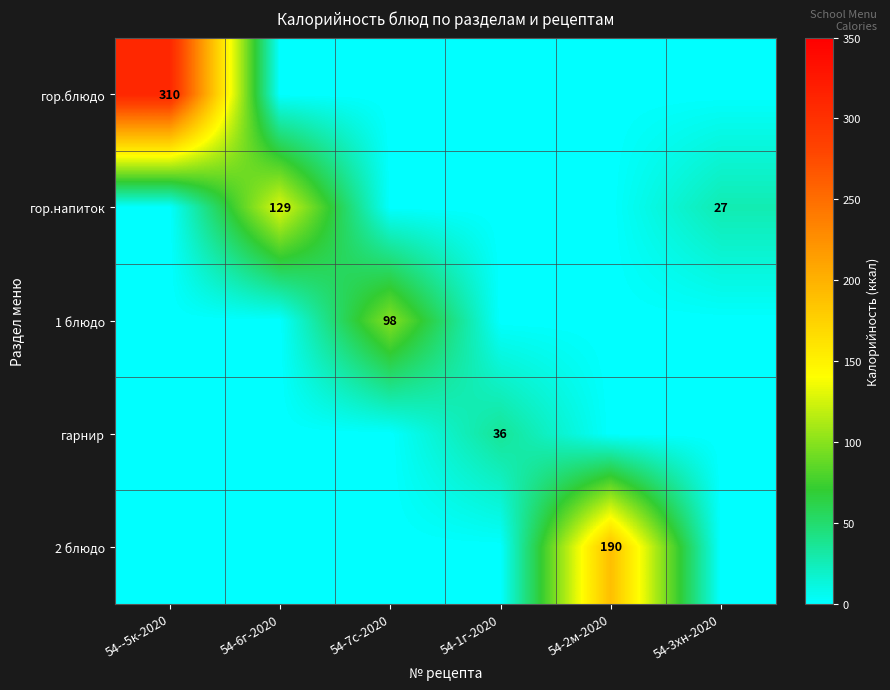

Is it true that 1 блюдо equals 98 at 54-7с-2020?

True